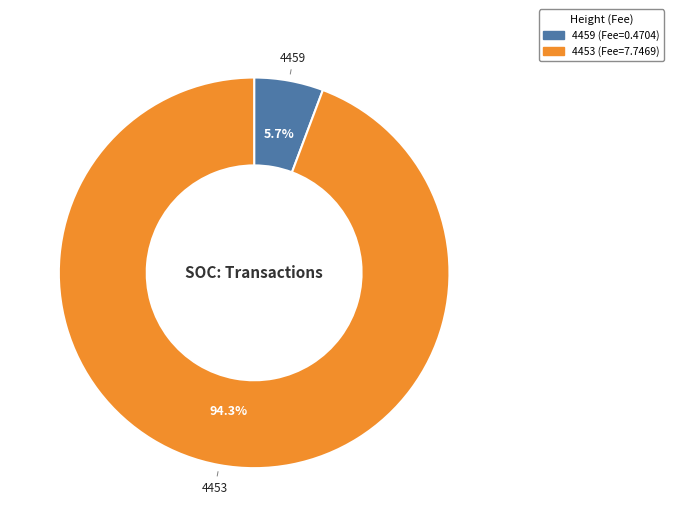

What is the majority slice?

4453